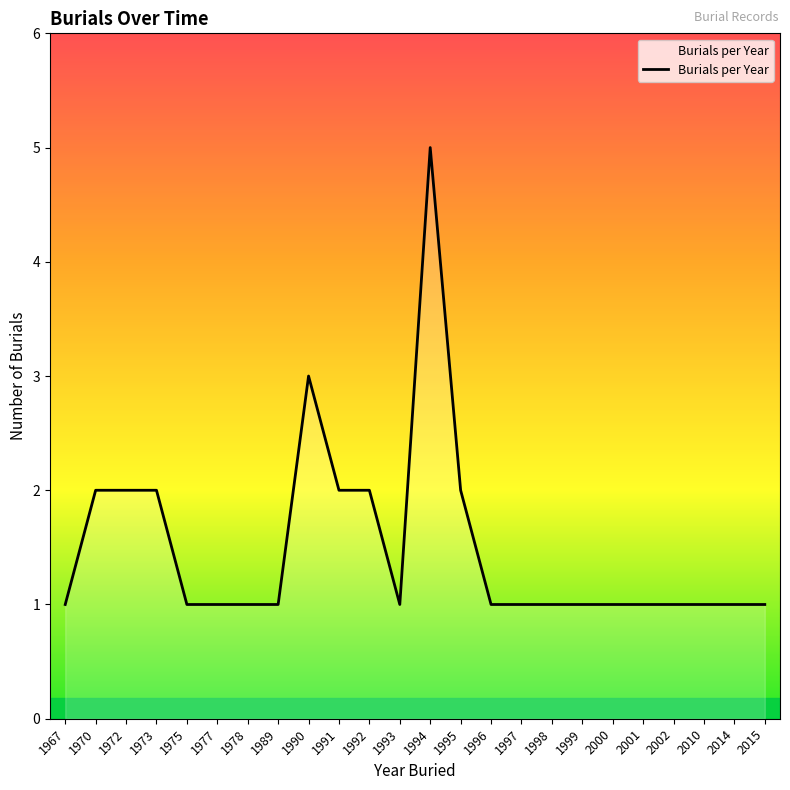

How many lines are shown in the chart?

1